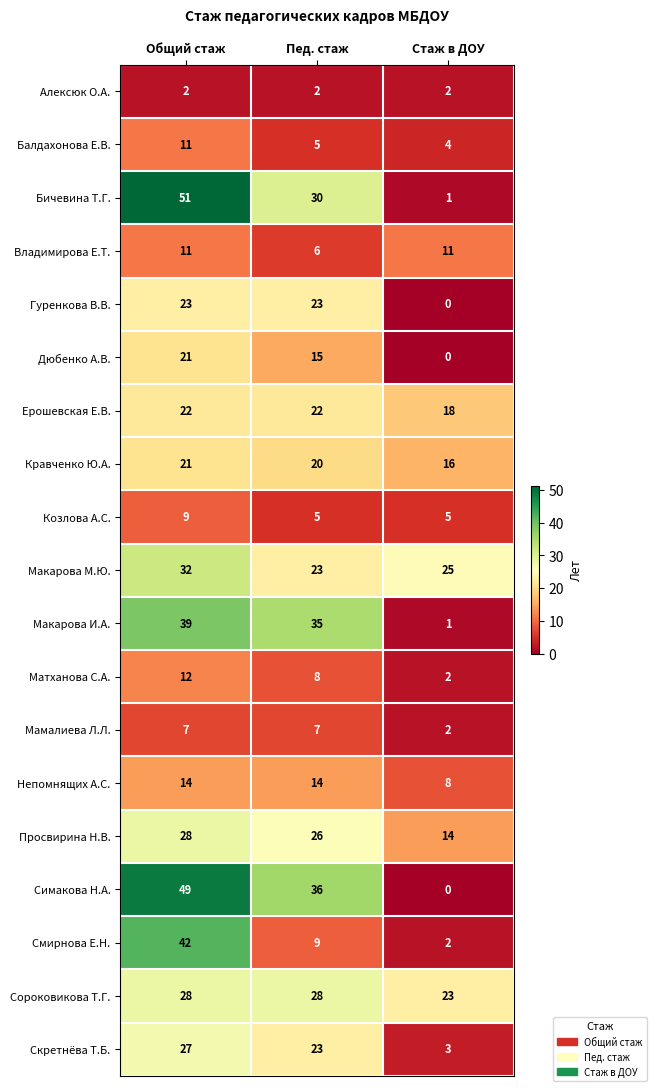

Is it true that Матханова С.А. equals 12 at Общий стаж?

True